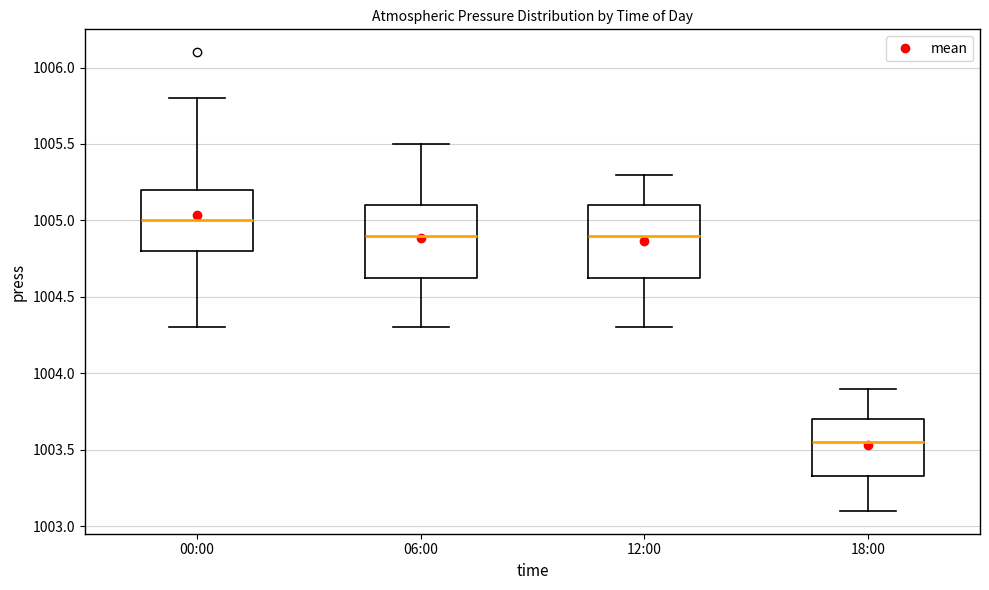

Reading left to right, read every box against the y-axis: the position of its median line, the range the box covers, and the ends of its whiskers. The values are not printed on the chart, so give them approximately, as read against the axis.

00:00: median 1005.00, box 1004.80 to 1005.20, whiskers 1004.30 to 1005.80
06:00: median 1004.90, box 1004.65 to 1005.10, whiskers 1004.30 to 1005.50
12:00: median 1004.90, box 1004.65 to 1005.10, whiskers 1004.30 to 1005.30
18:00: median 1003.55, box 1003.35 to 1003.70, whiskers 1003.10 to 1003.90